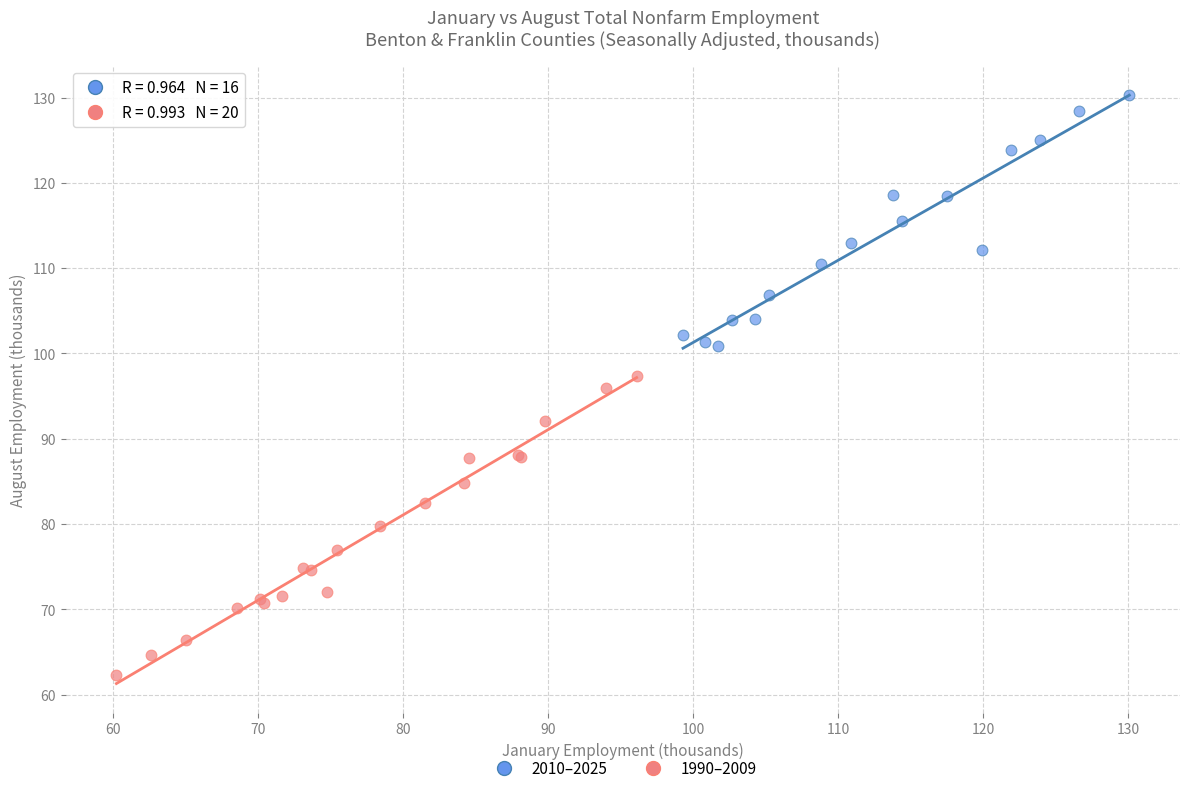

Which series reaches the minimum Y coordinate?

1990–2009